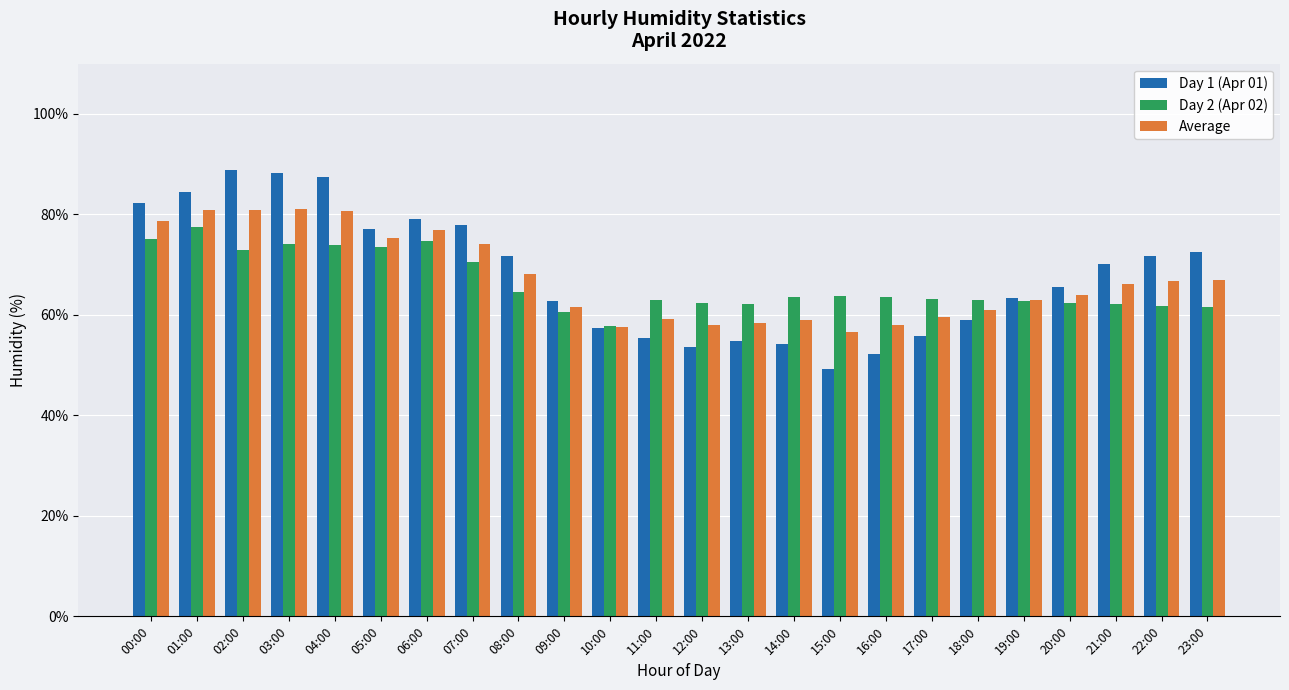

What is the approximate value of Day 2 (Apr 02) at 20:00?

62.4